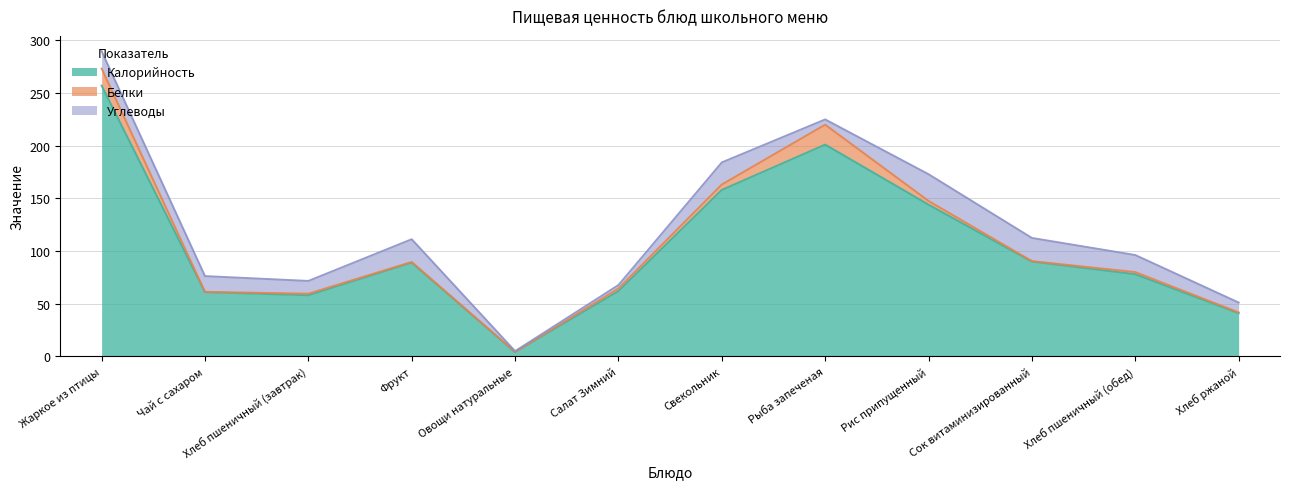

What is the approximate value of Углеводы at Рис припущенный?

25.4